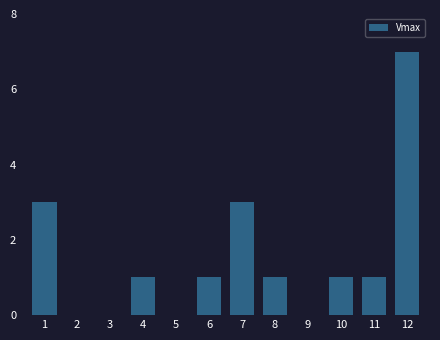

Reading left to right, what are all the values shown in this chart?

1=3	2=0	3=0	4=1	5=0	6=1	7=3	8=1	9=0	10=1	11=1	12=7